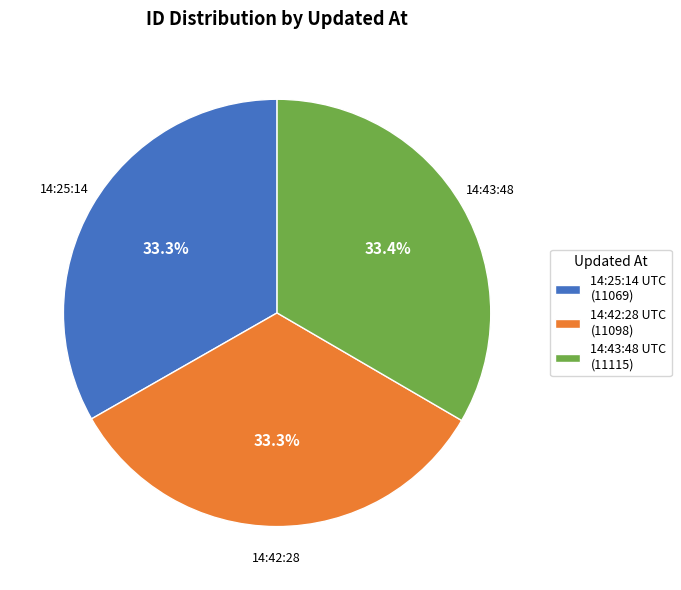

Count the number of slices in the pie.

3